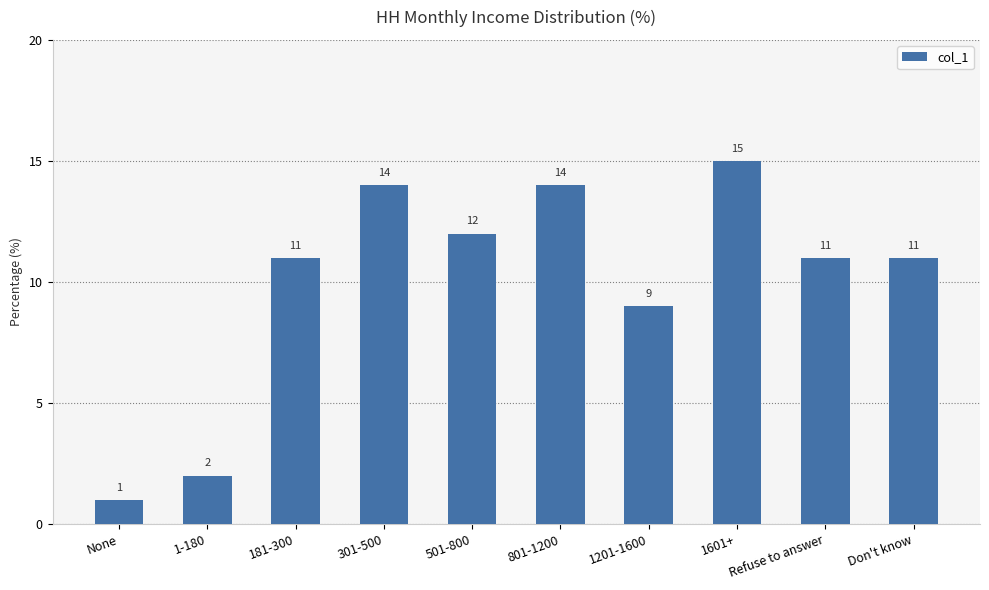

What is the difference between the maximum and minimum values?

14